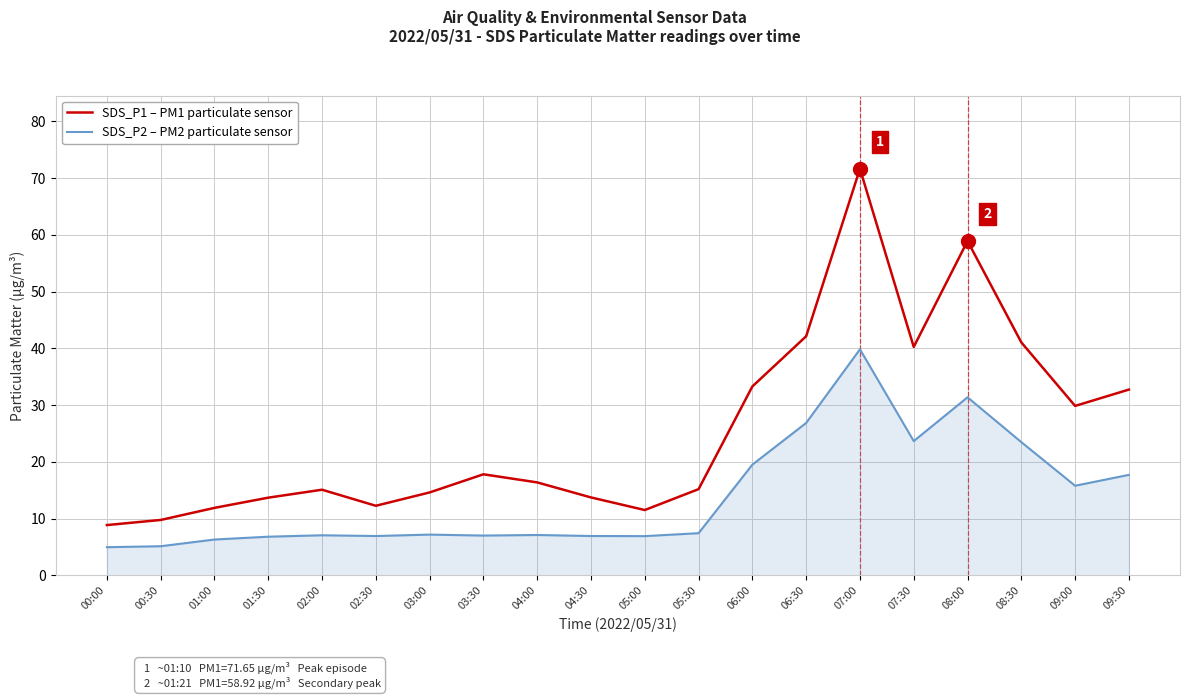

What is the difference between the highest and lowest values at 09:30?

15.0